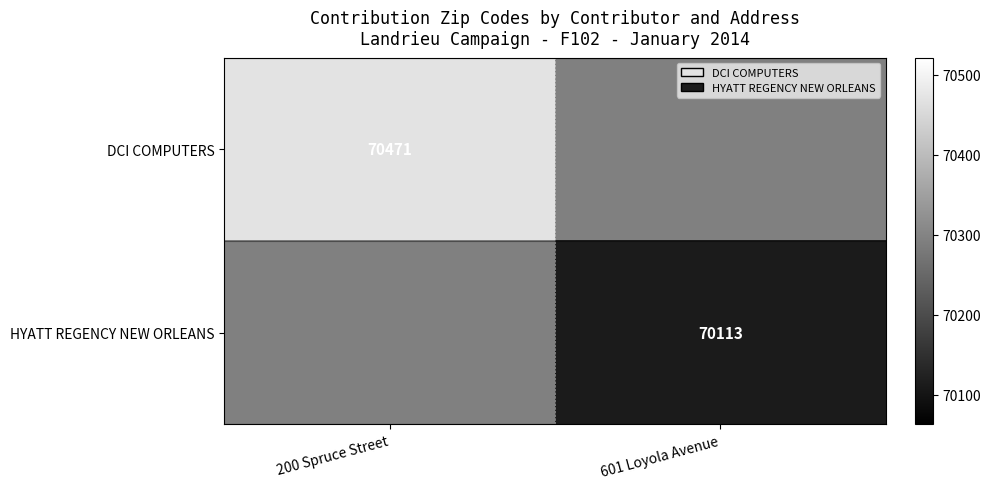

Which label corresponds to the smallest value in the chart?

601 Loyola Avenue